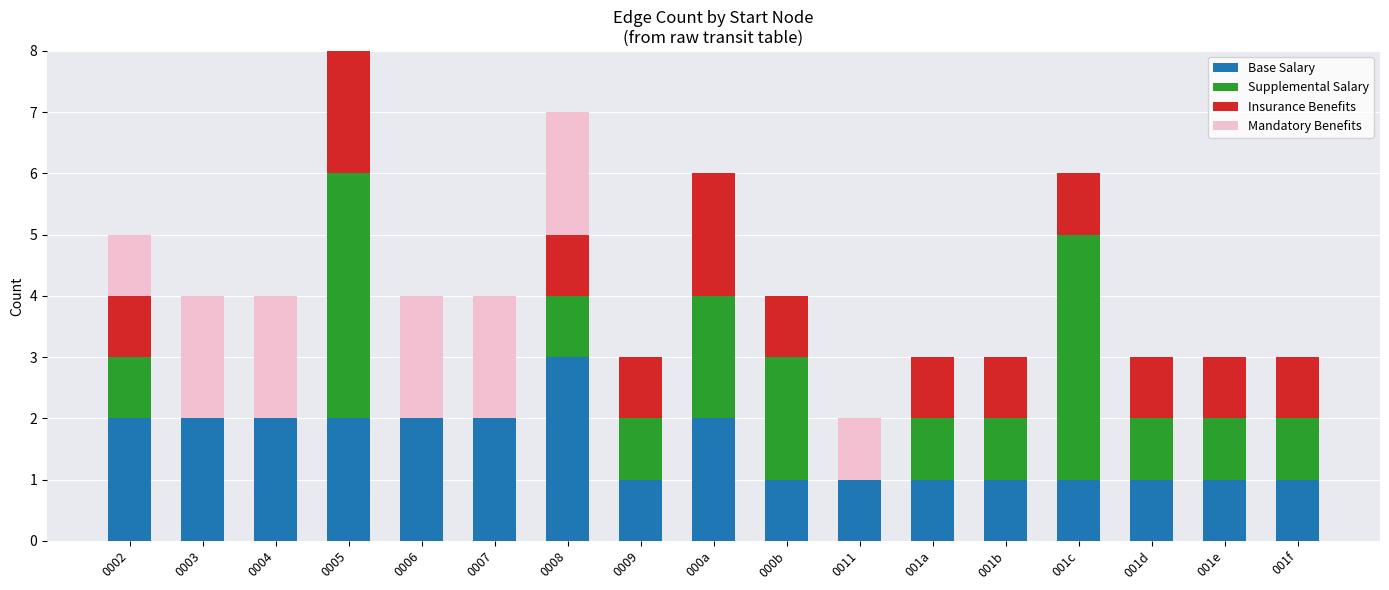

What is the total value across all series at 0007?

4